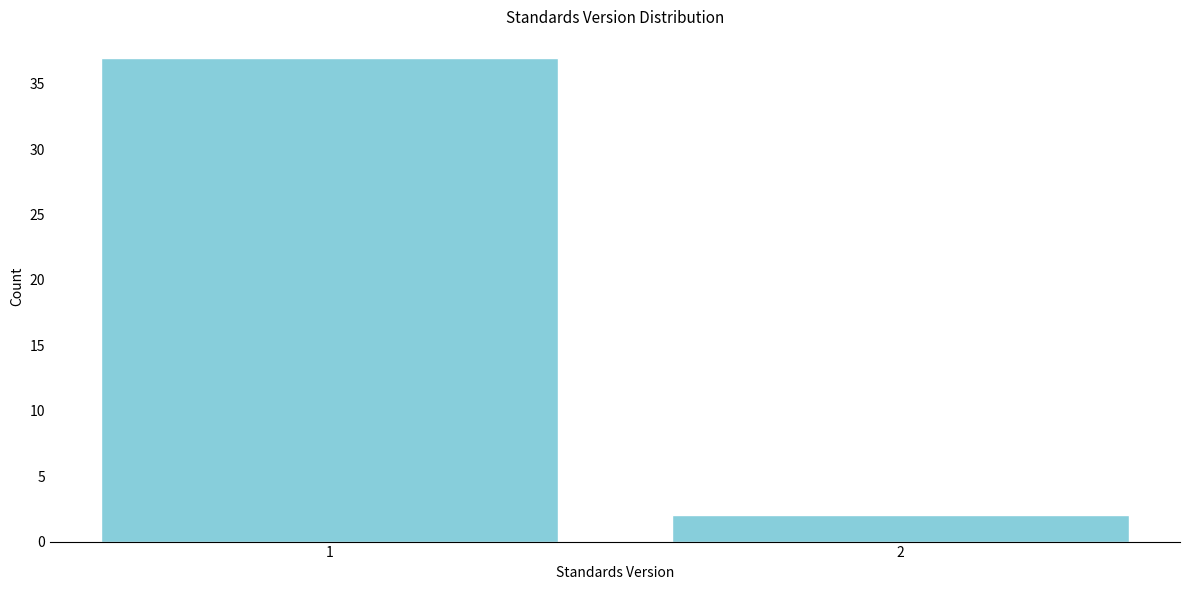

Reading right to left, what are all the values shown in this chart?

2	37